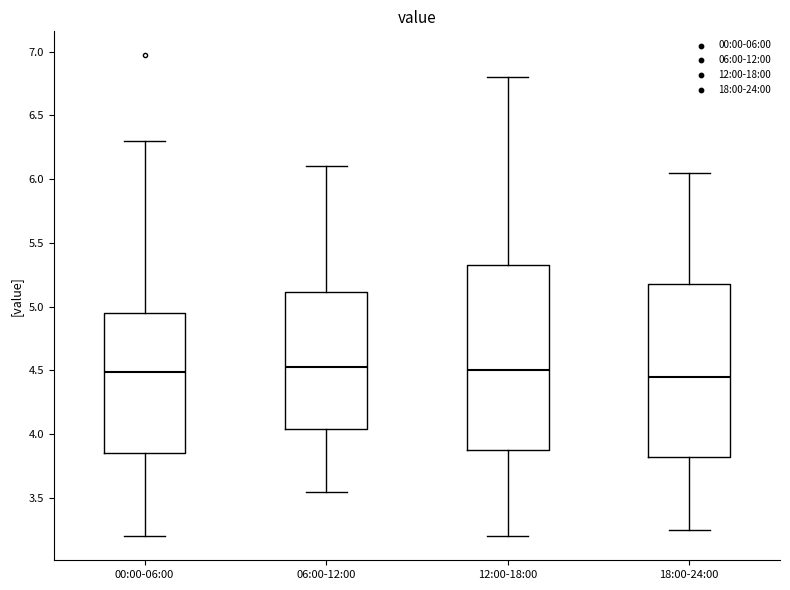

Reading left to right, read every box against the y-axis: the position of its median line, the range the box covers, and the ends of its whiskers. The values are not printed on the chart, so give them approximately, as read against the axis.

00:00-06:00: median 4.50, box 3.85 to 4.95, whiskers 3.20 to 6.30
06:00-12:00: median 4.55, box 4.05 to 5.10, whiskers 3.55 to 6.10
12:00-18:00: median 4.50, box 3.90 to 5.35, whiskers 3.20 to 6.80
18:00-24:00: median 4.45, box 3.85 to 5.20, whiskers 3.25 to 6.05